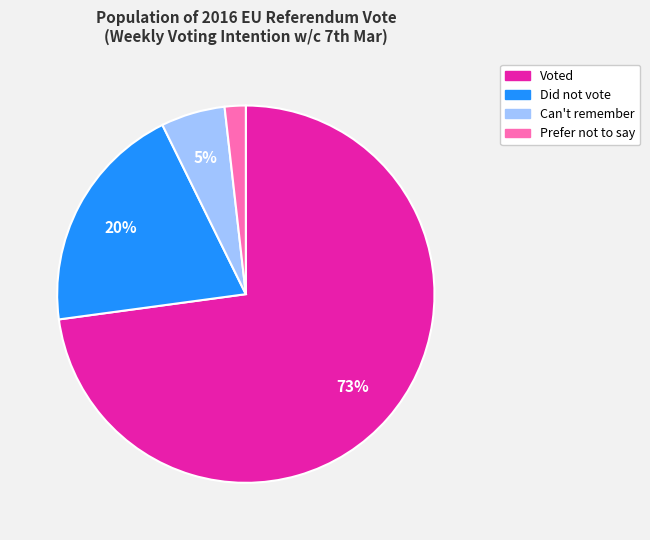

To the nearest percent, what is the difference between the largest and smallest slice percentages?

71%